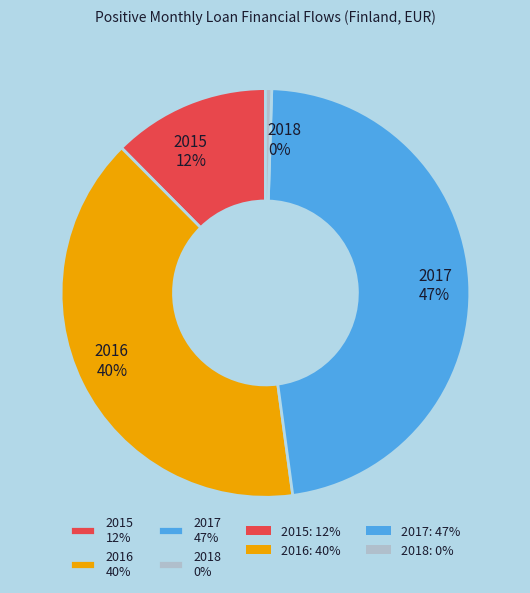

Count the number of slices in the pie.

4